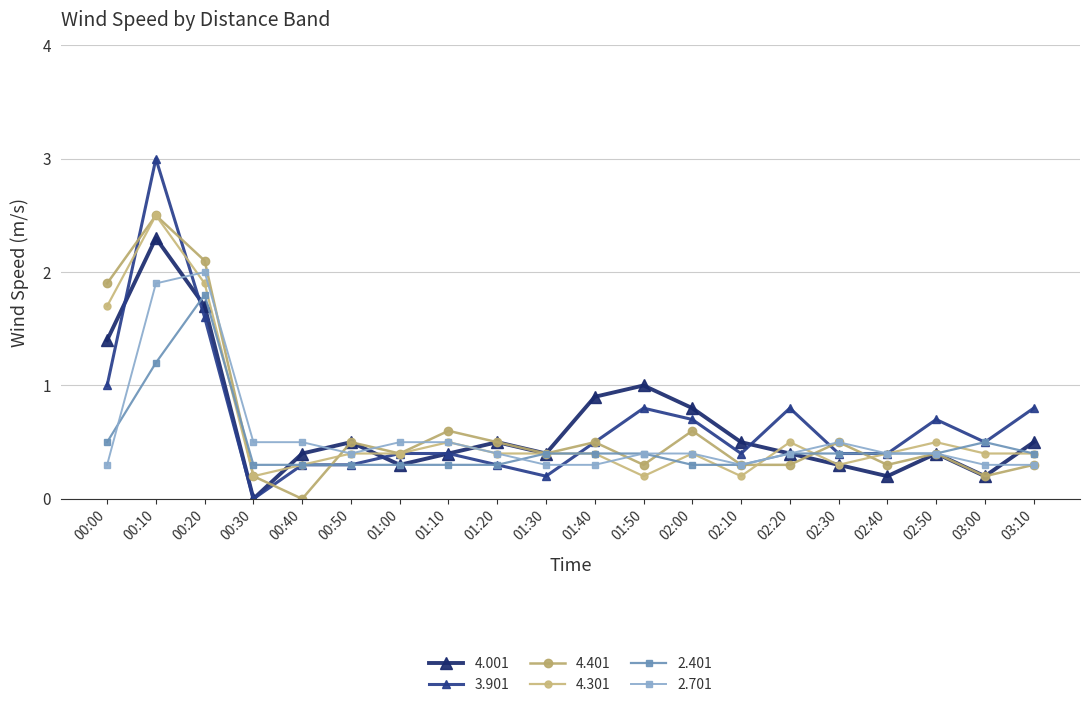

Read the 4.301 value at 00:20.

1.9